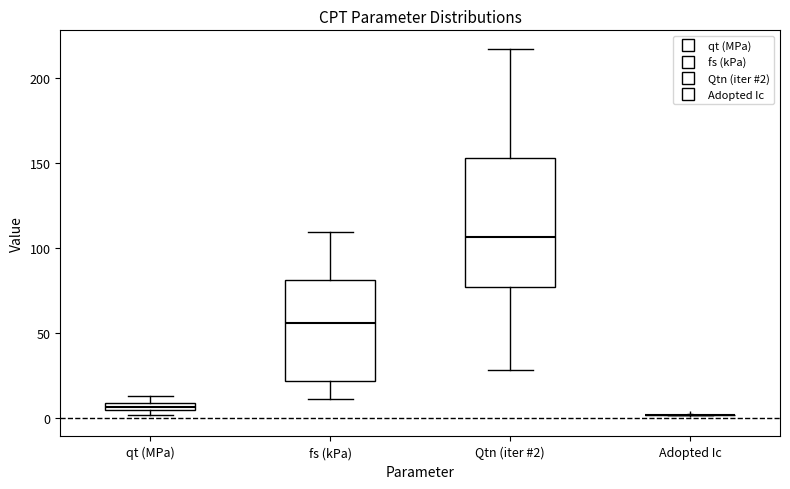

Which box is the tallest, from its lower edge to its upper edge?

Qtn (iter #2)